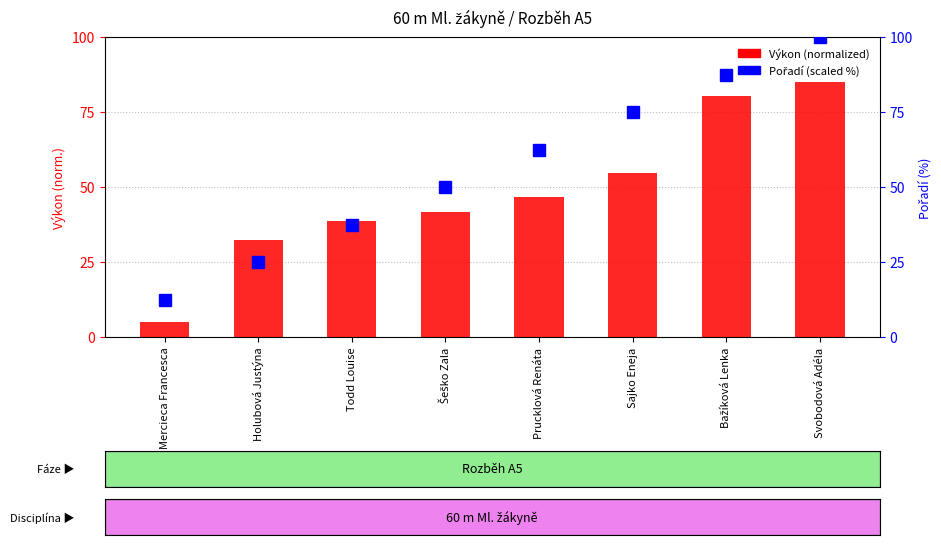

How many distinct data groups are displayed?

2